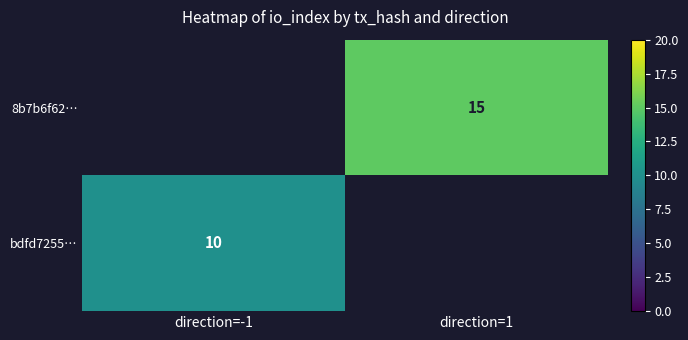

True or false: bdfd7255… has a value of 5 at direction=-1.

False